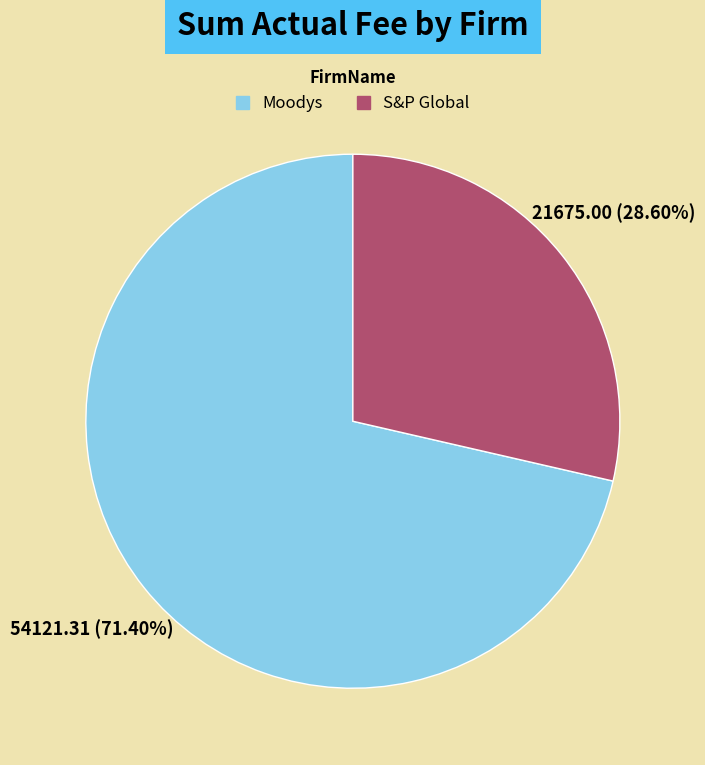

To the nearest percent, what is the combined percentage of S&P Global and Moodys?

100%